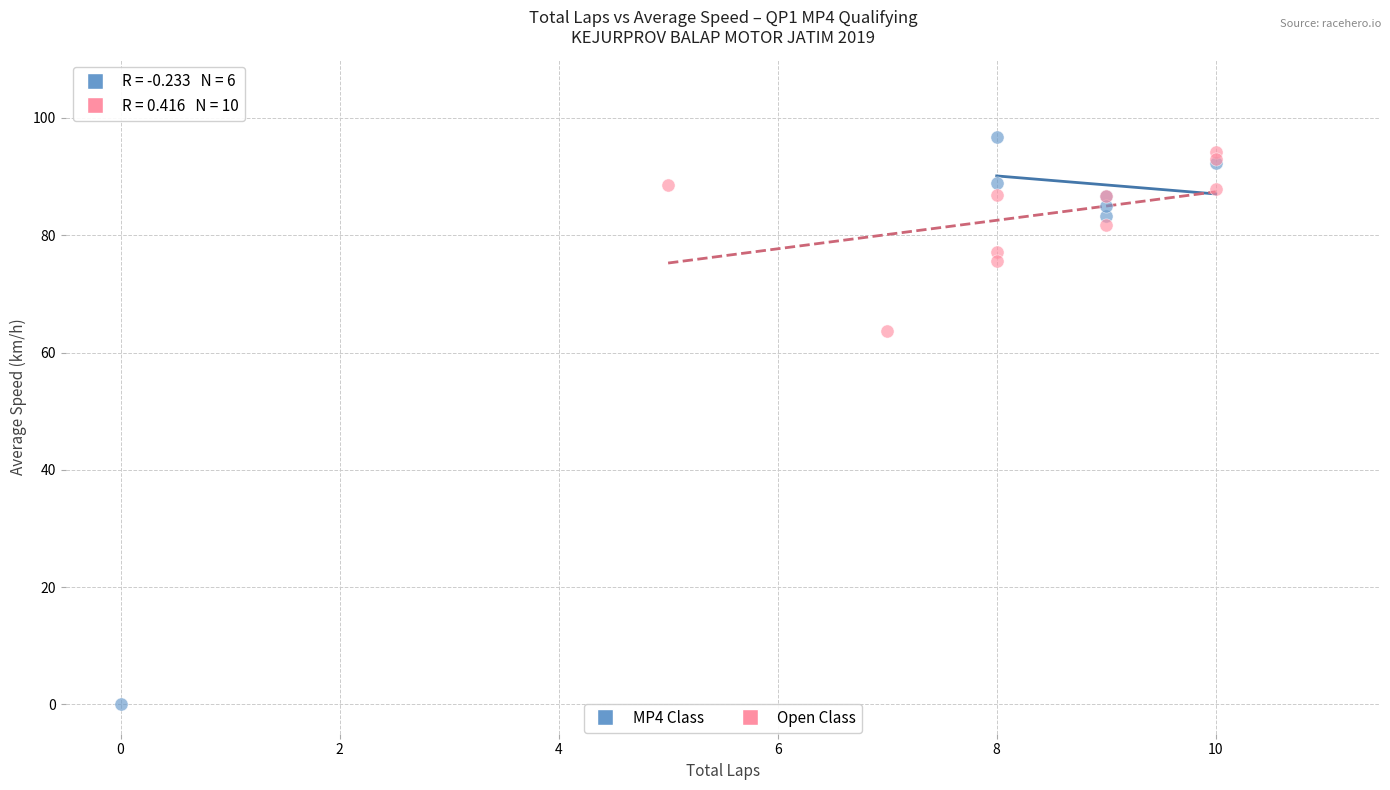

Which series has the widest spread of Y values?

MP4 Class